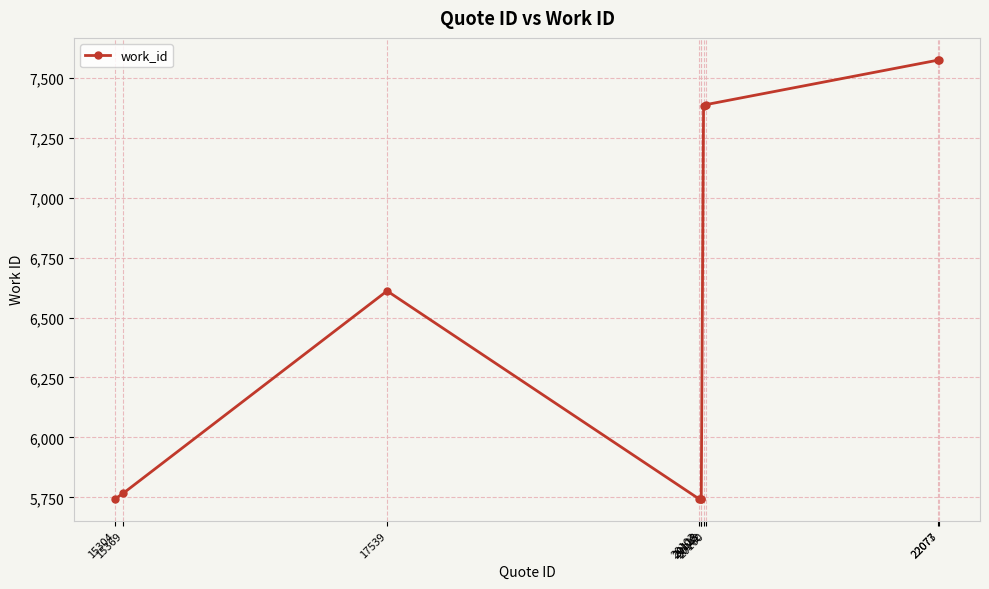

What is the maximum value shown in the chart?

7575